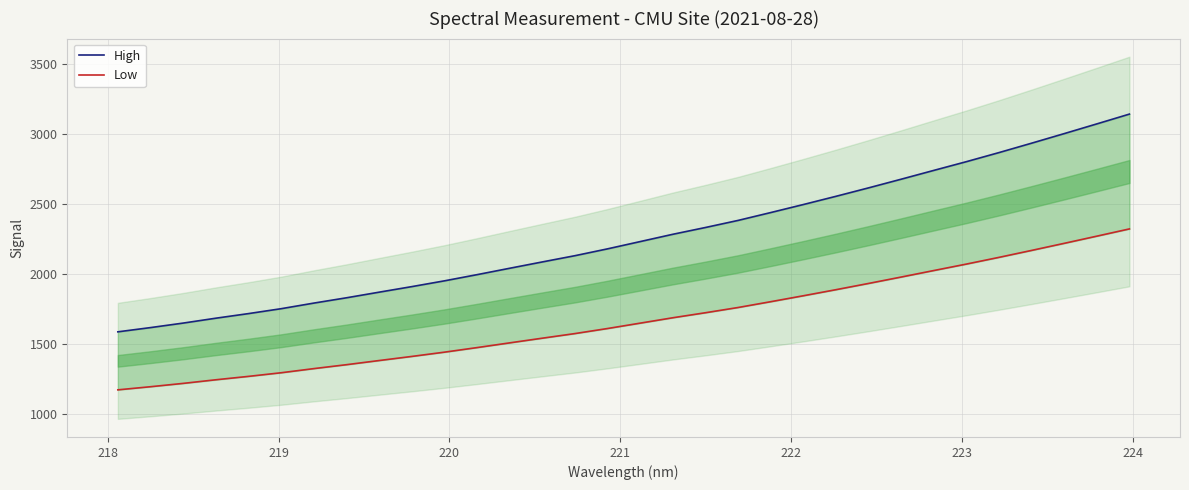

What is the sum of all Low values?

53551.5